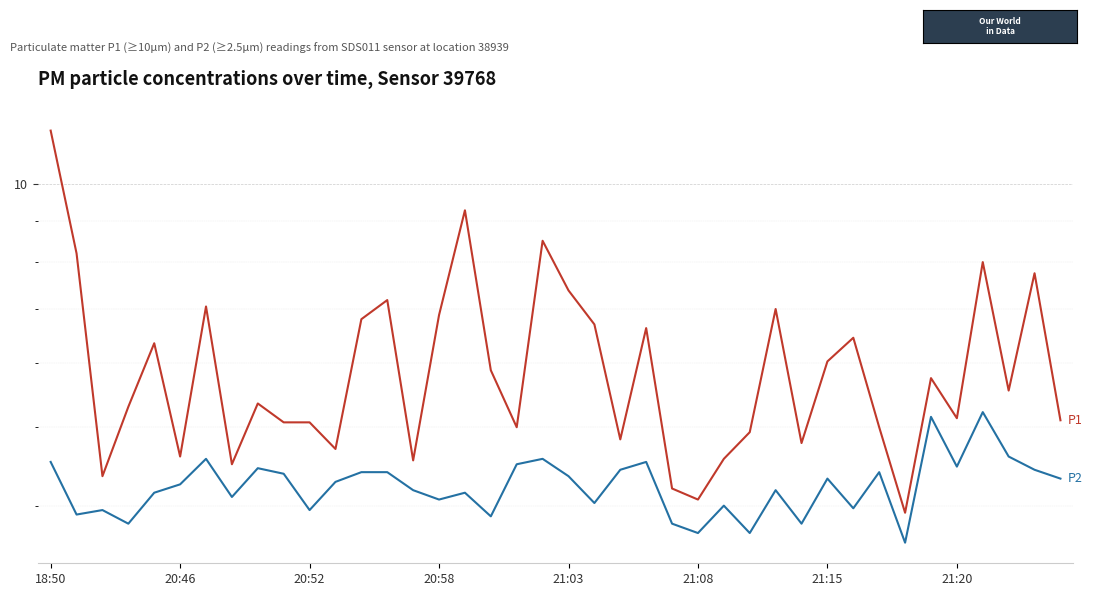

Rank the series by their maximum value, from highest to lowest.

P1, P2